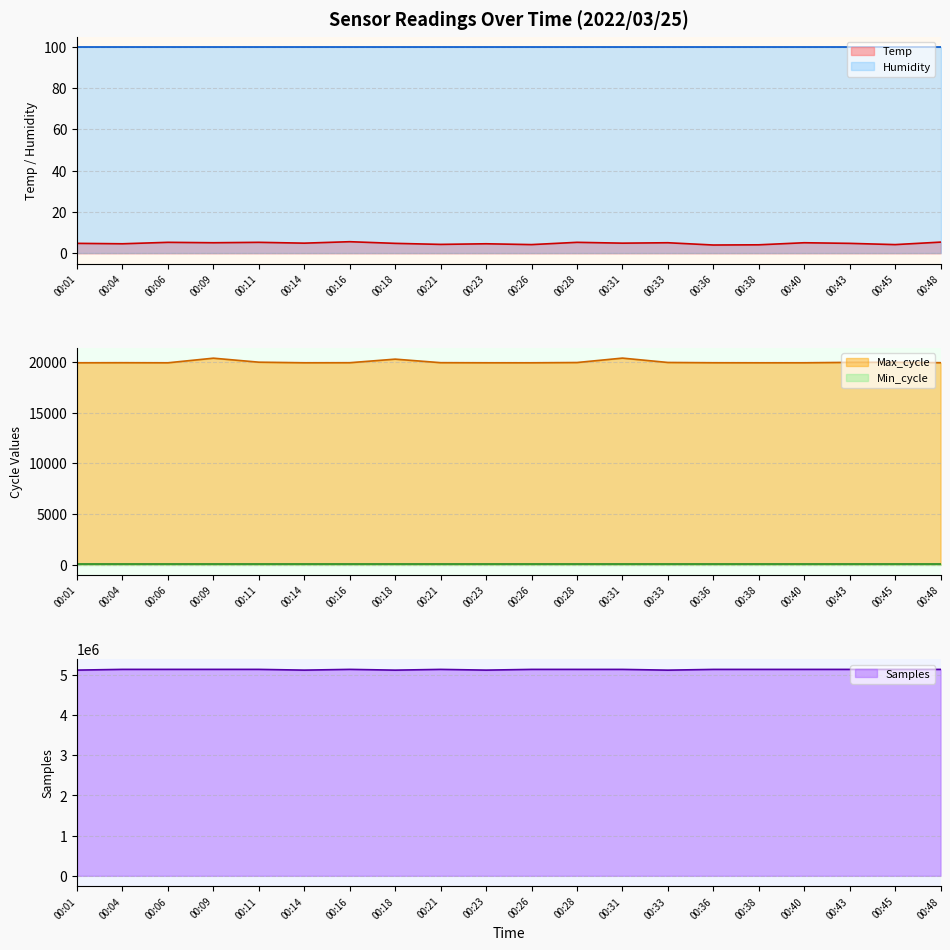

At which category is the sum across all series the highest?

00:09